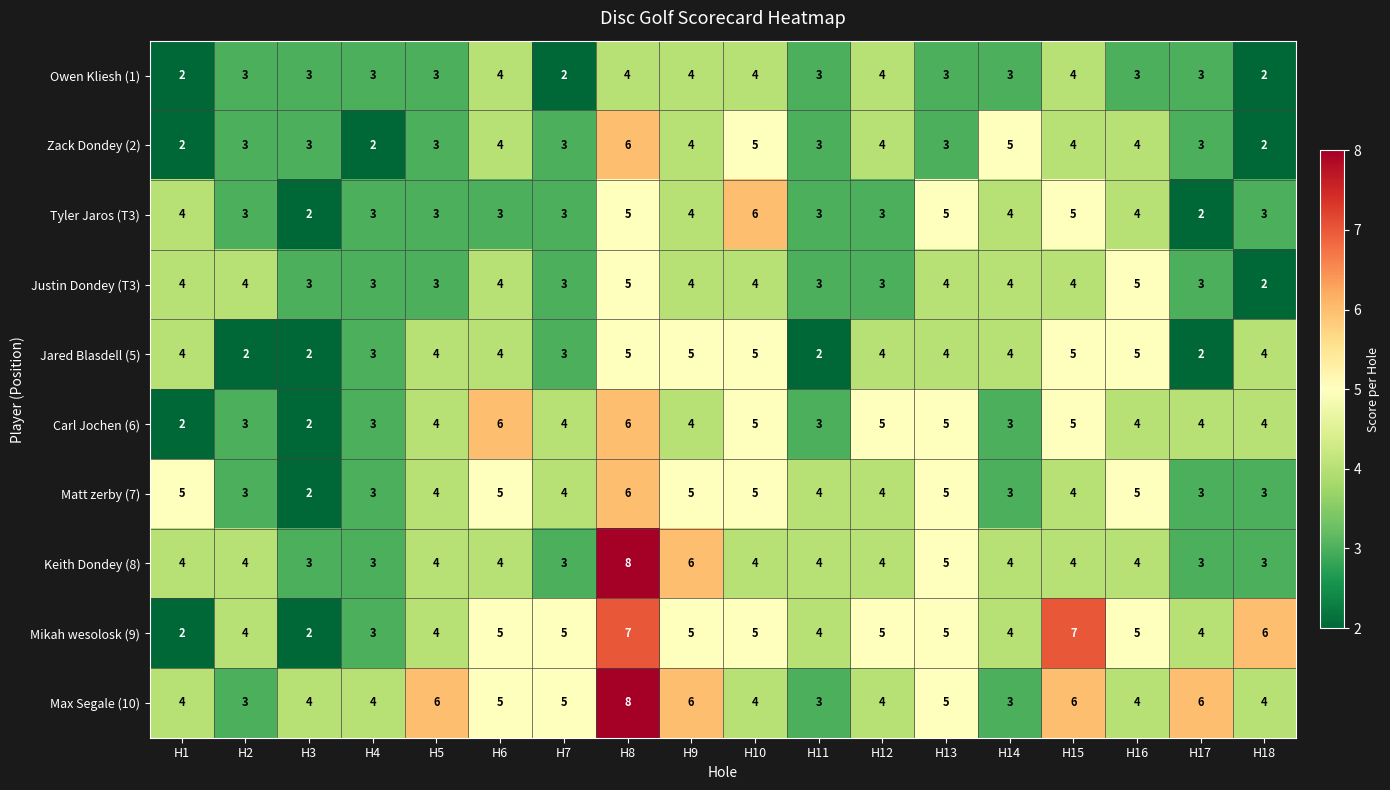

Between H4 and H8, which series saw the biggest shift?

Keith Dondey (8)